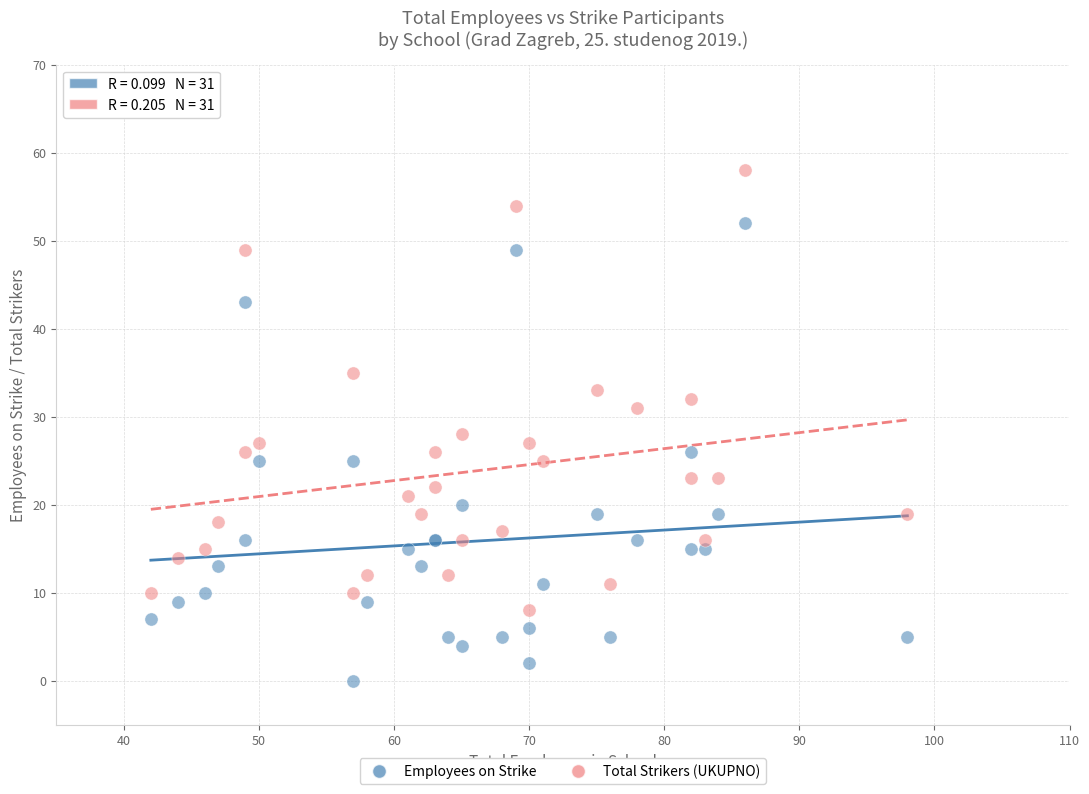

Which series reaches the minimum Y coordinate?

Employees on Strike